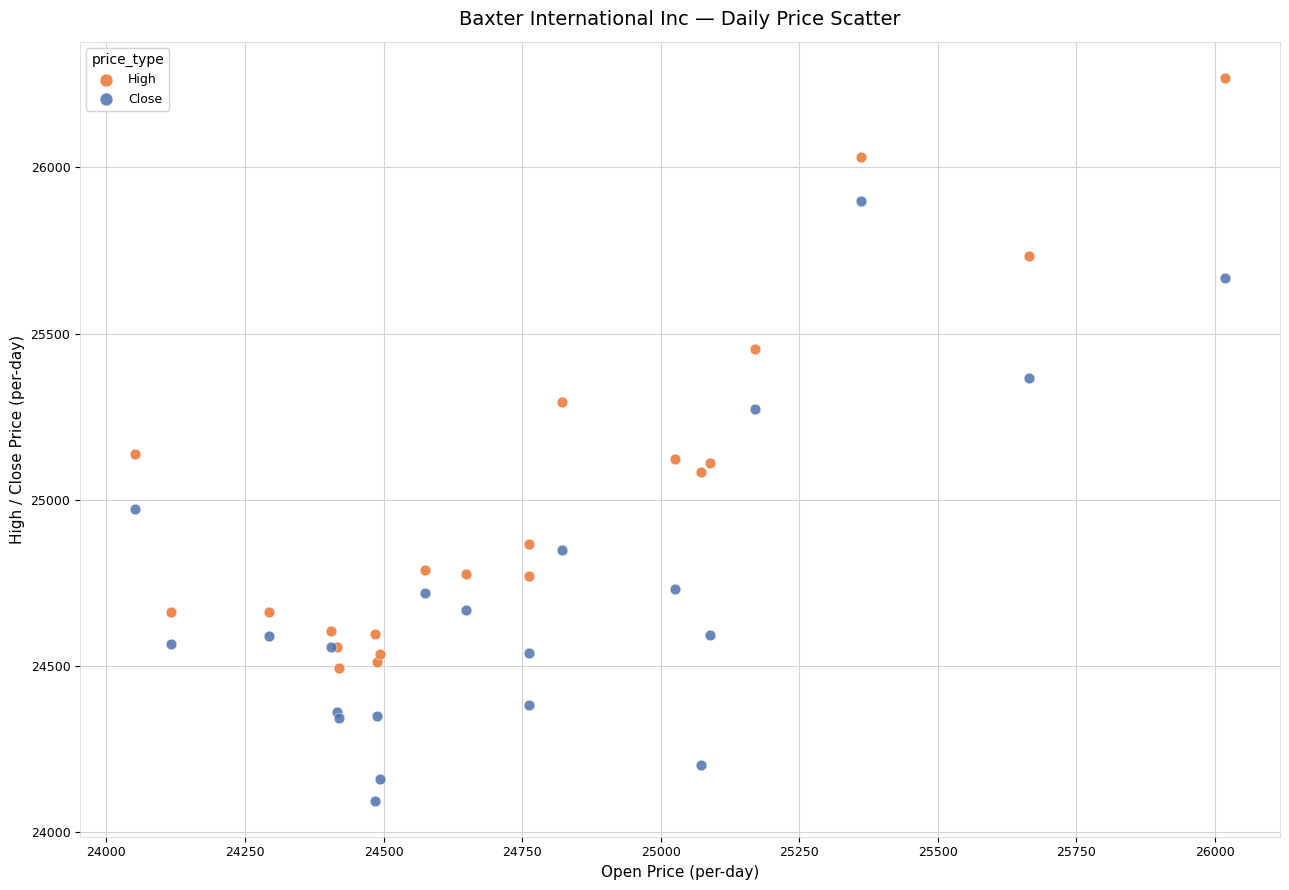

In the Close series, what Y value is closest to 24997?

24972